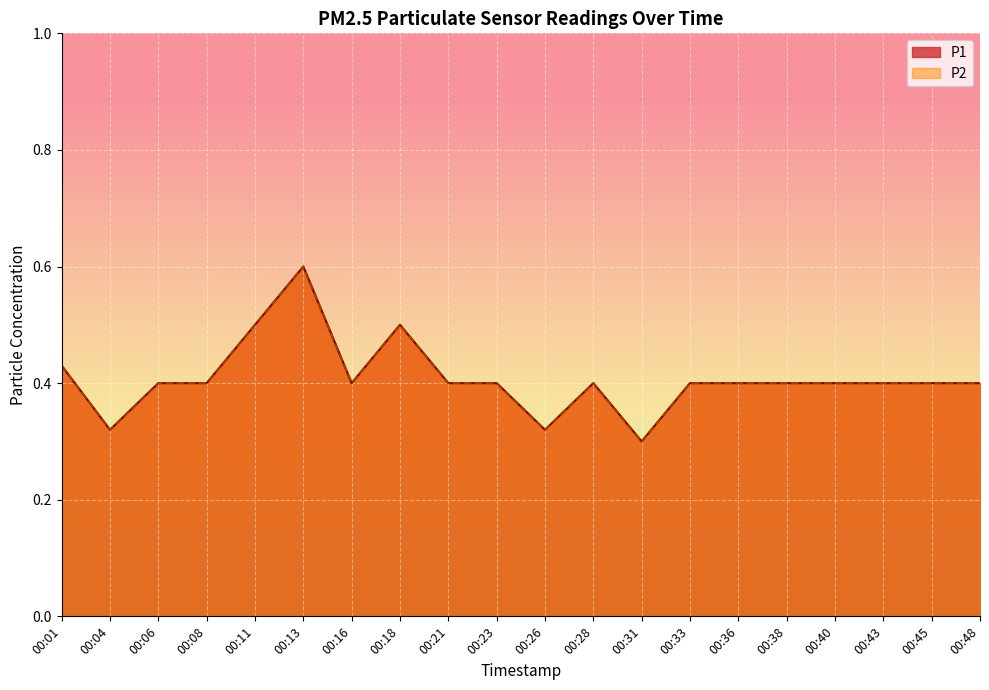

What is the minimum value for P1?

0.3